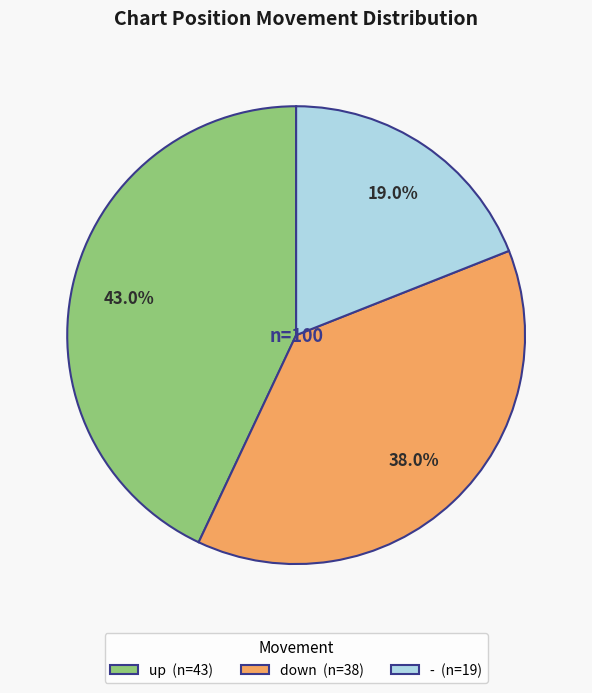

Is there a majority slice in this chart?

No